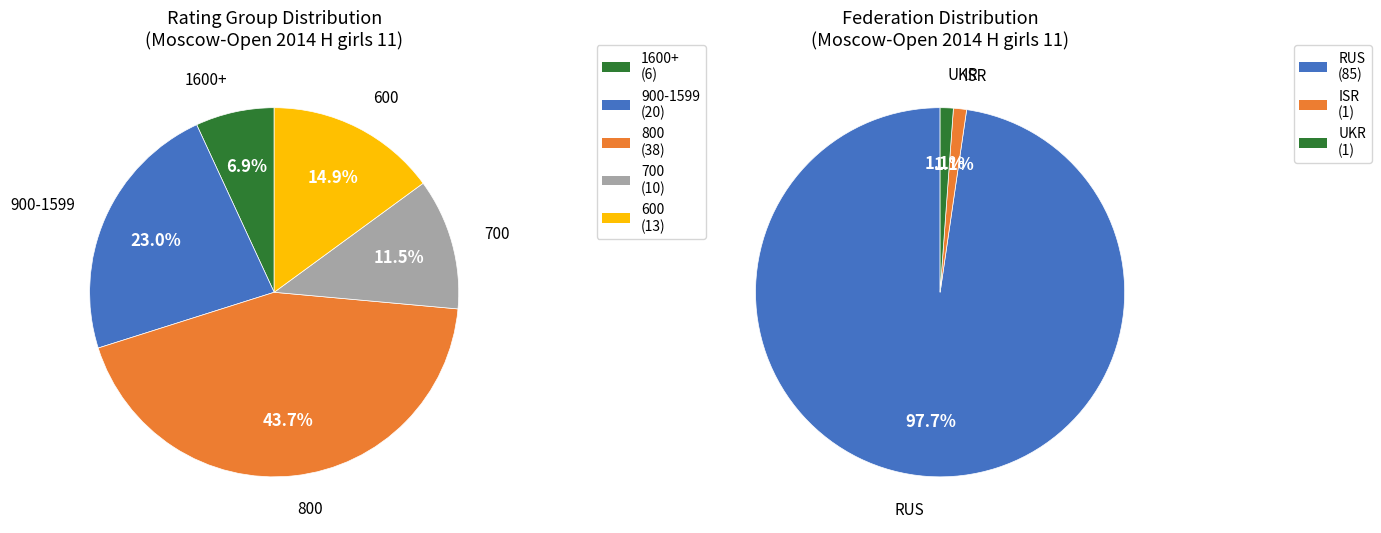

Which category has the biggest portion of the pie?

RUS